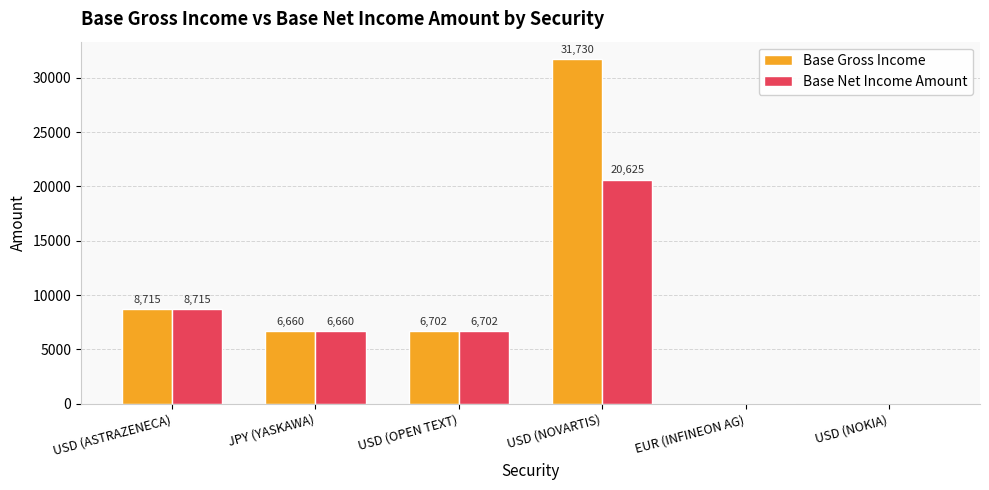

Which series has the largest total across all categories?

Base Gross Income